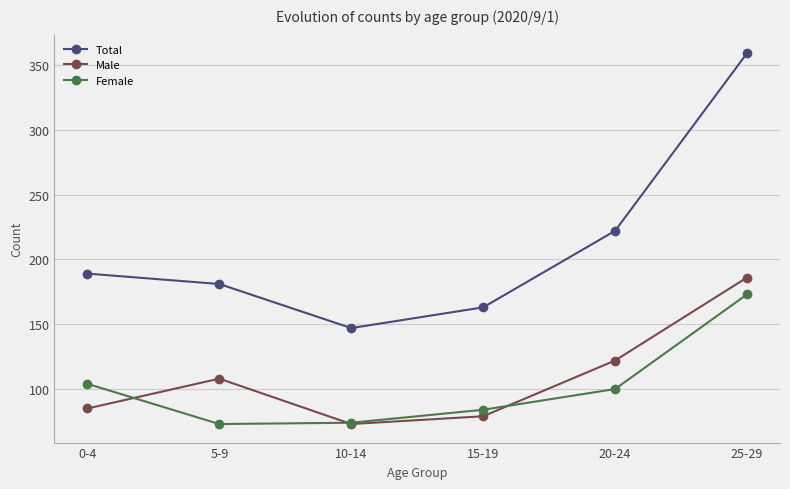

In Total, how many points are lower than both neighbors (excluding endpoints)?

1